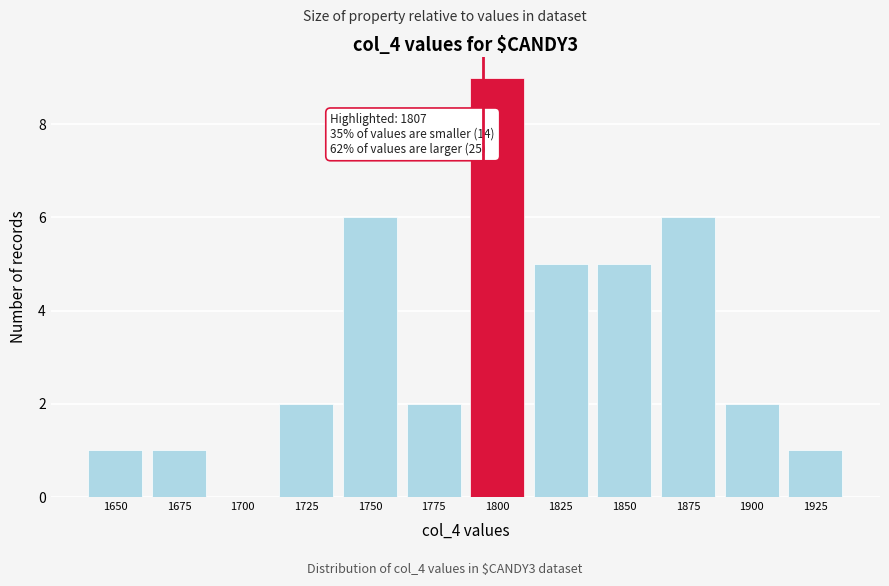

Reading left to right, list all the values displayed in this chart.

1650=1	1675=1	1700=0	1725=2	1750=6	1775=2	1800=9	1825=5	1850=5	1875=6	1900=2	1925=1